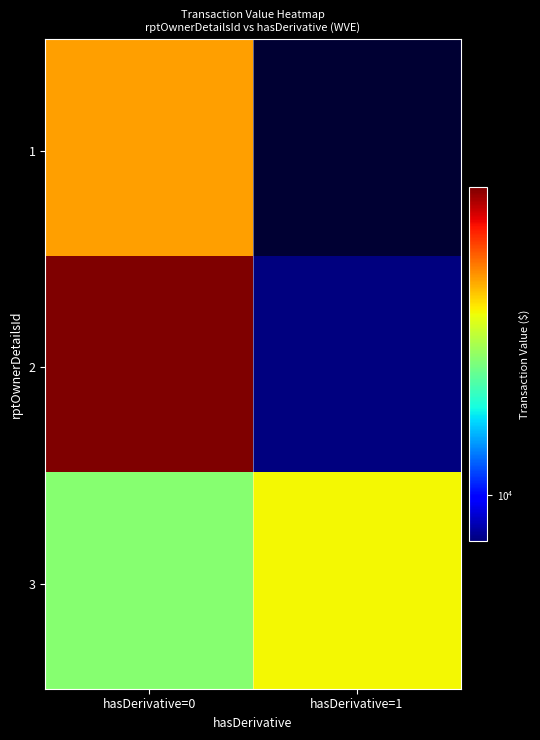

Which label corresponds to the smallest value in the chart?

hasDerivative=1